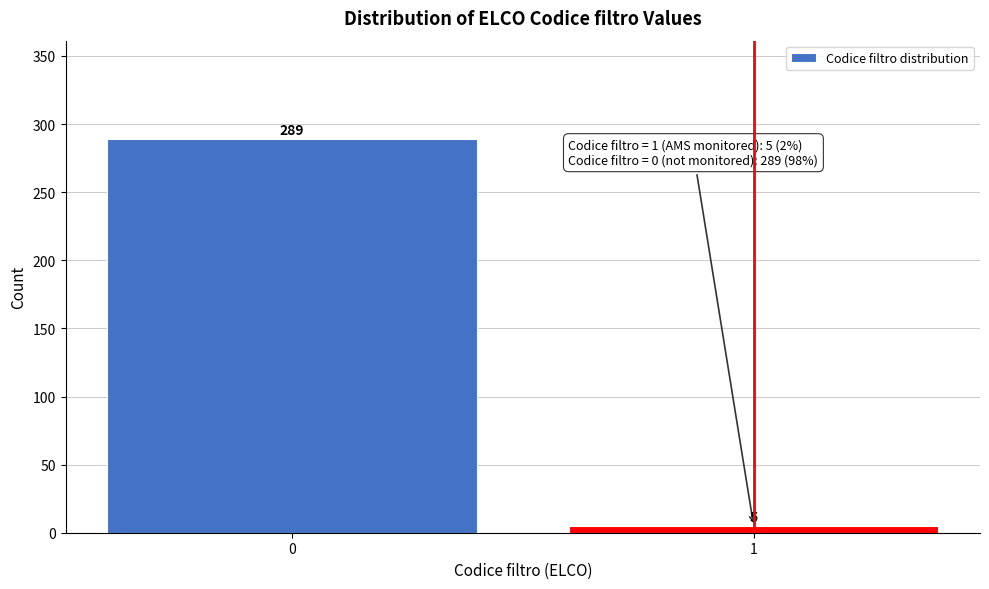

Reading left to right, extract all data points from this chart.

289	5